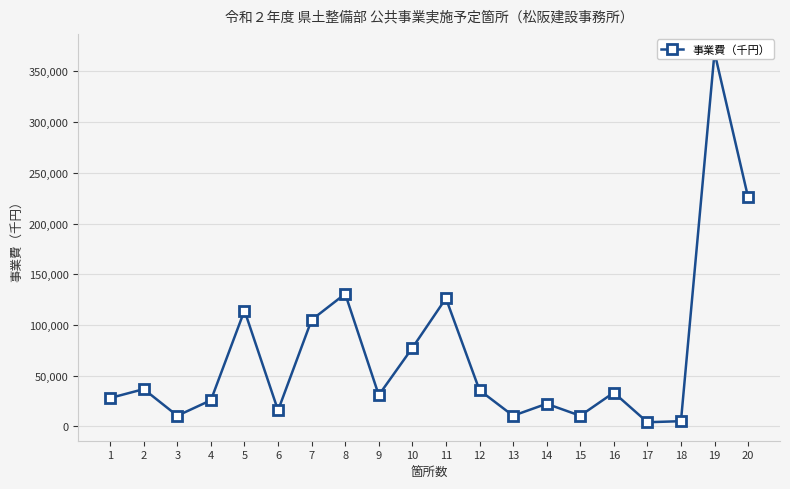

What is the value of the 17th point from the left?

4110